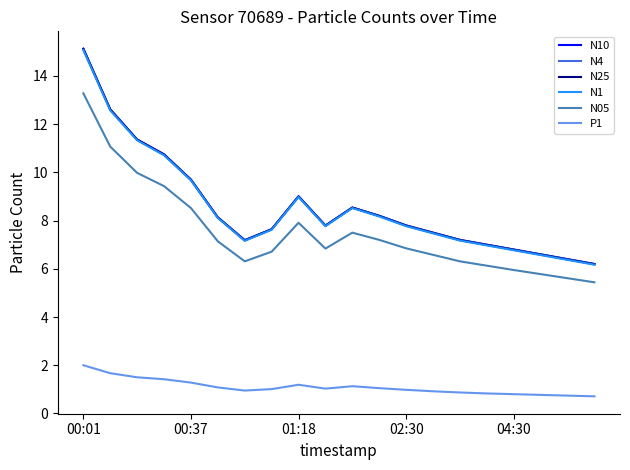

What is the greatest value displayed?

15.1